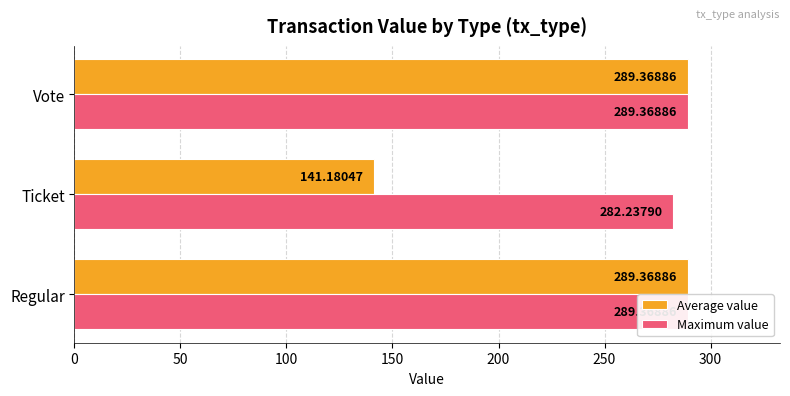

At how many categories does at least one series exceed 288?

2